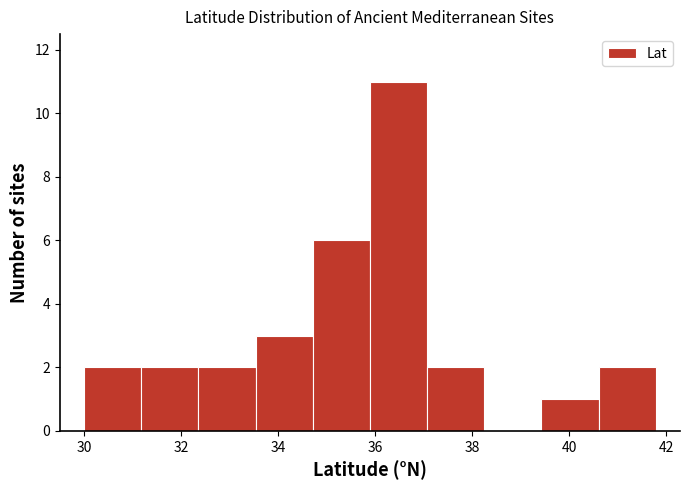

Reading left to right, list every bar in this chart as the range it spans on the x-axis followed by its height. Neither the bar edges nor the heights are printed on the chart, so give them approximately, as read against the axes.

30.0 to 31.2: 2
31.2 to 32.4: 2
32.4 to 33.6: 2
33.6 to 34.8: 3
34.8 to 35.8: 6
35.8 to 37.0: 11
37.0 to 38.2: 2
38.2 to 39.4: 0
39.4 to 40.6: 1
40.6 to 41.8: 2